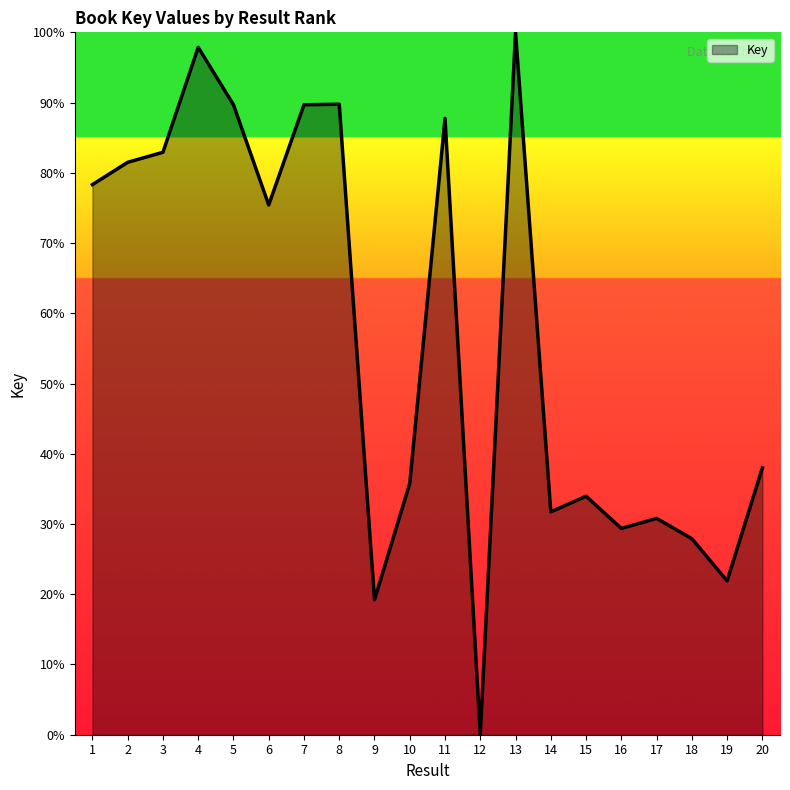

What is the change in value from 7 to 16?

-60.3